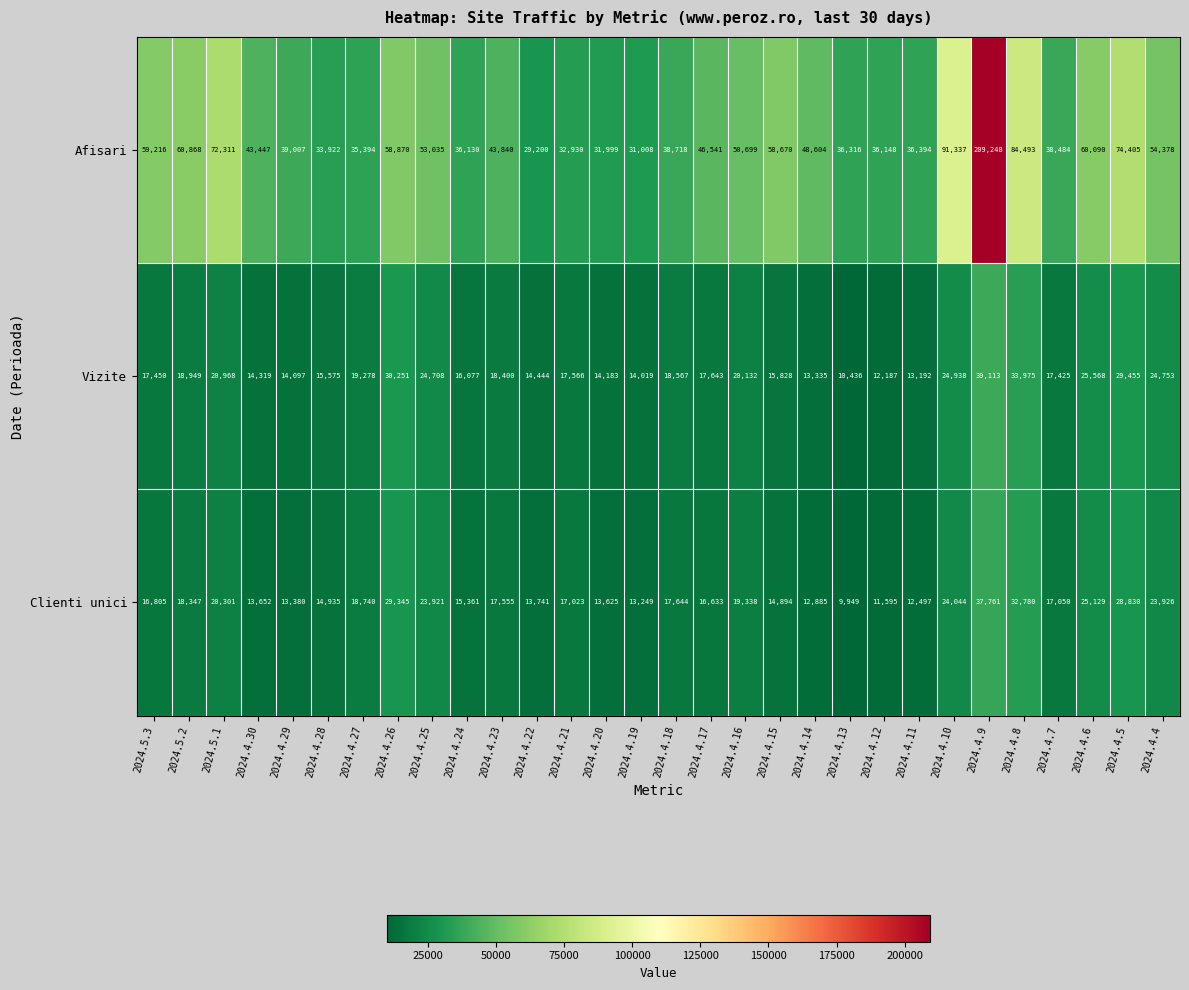

How many data points does each series have?

30